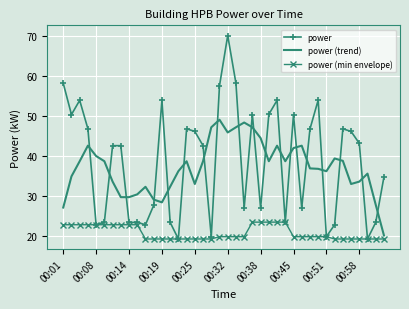

What is the maximum value for power (min envelope)?

23.4